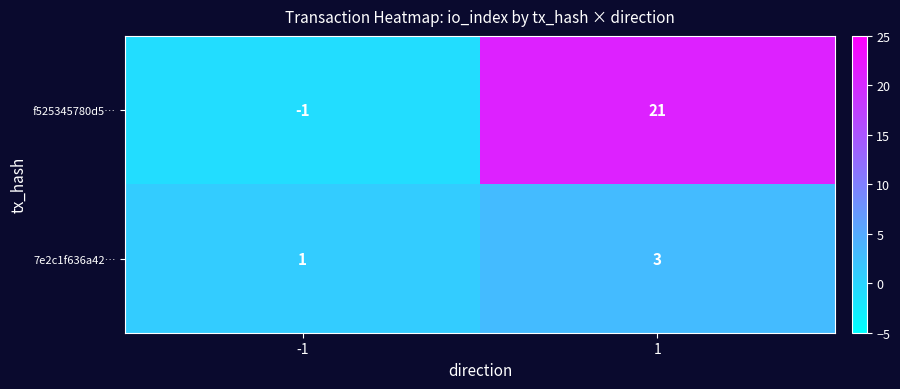

Count the number of categories in the chart.

2